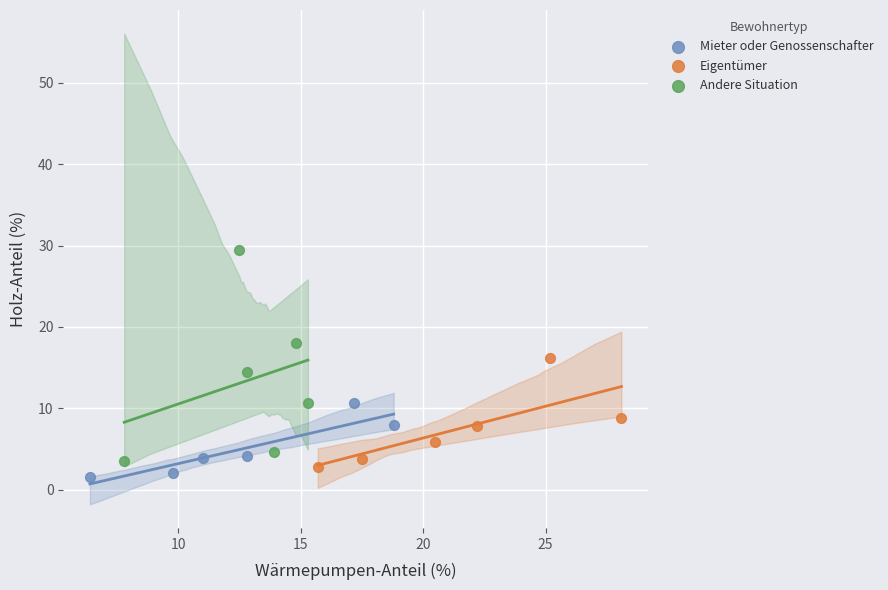

Which series has the largest Y range (max minus min)?

Andere Situation